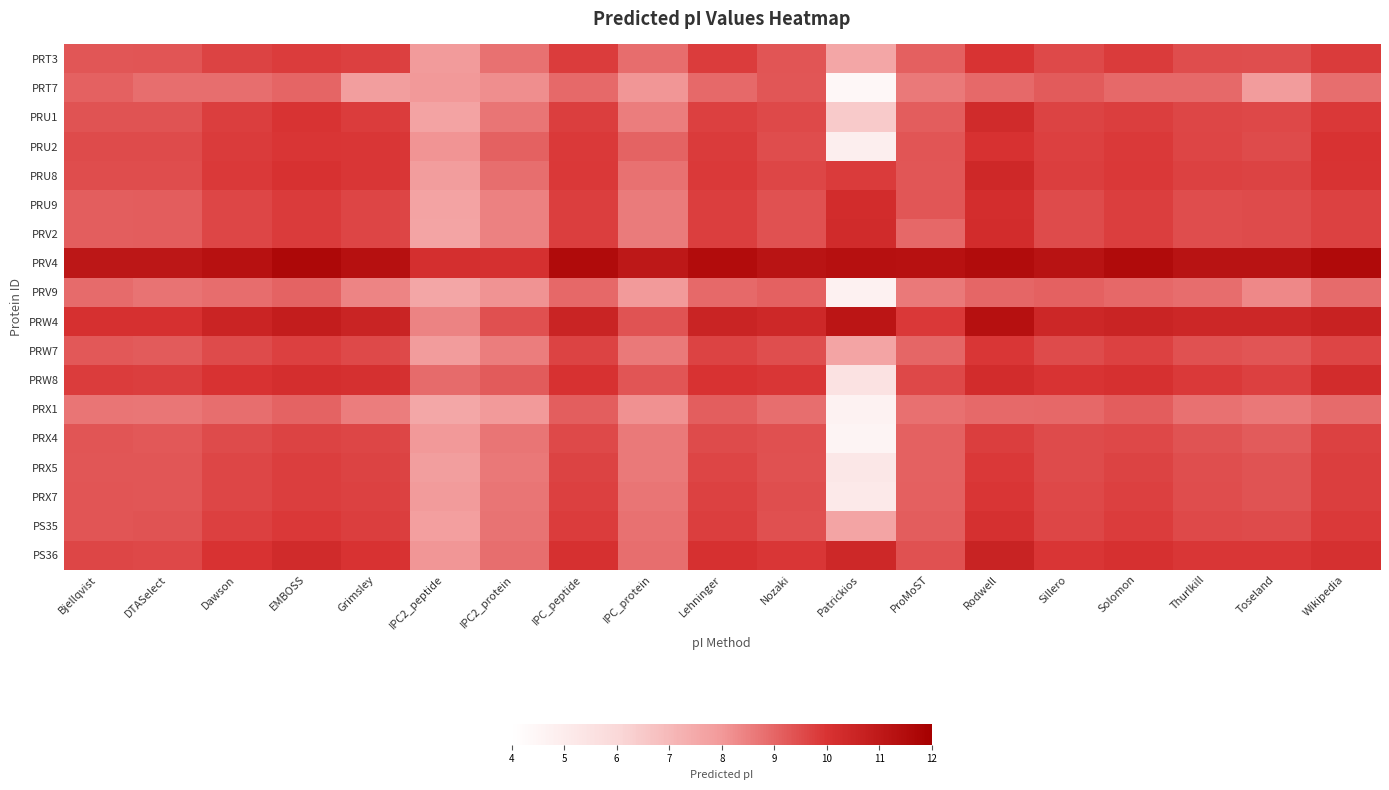

How many distinct data groups are displayed?

18